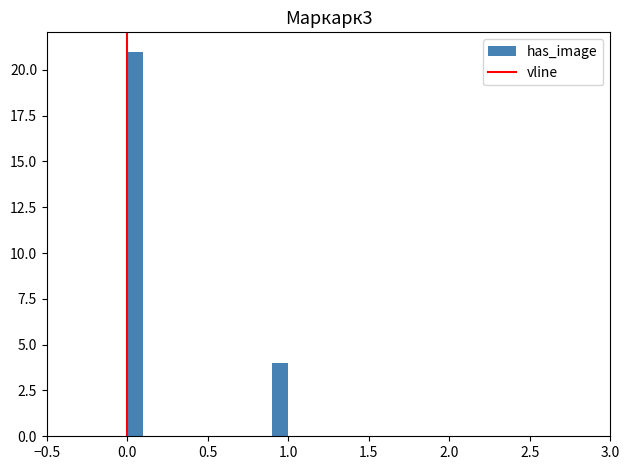

Around what value on the x-axis is the tallest bar? Give the approximate position of its centre, as read against the axis.

0.05